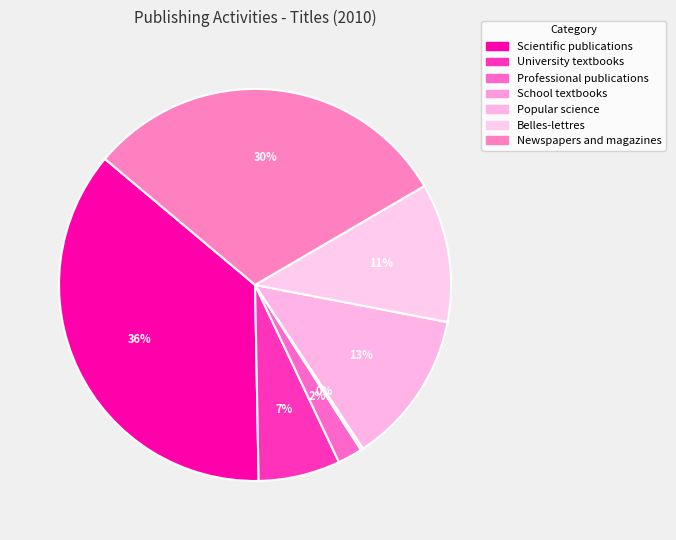

Is there a majority slice in this chart?

No